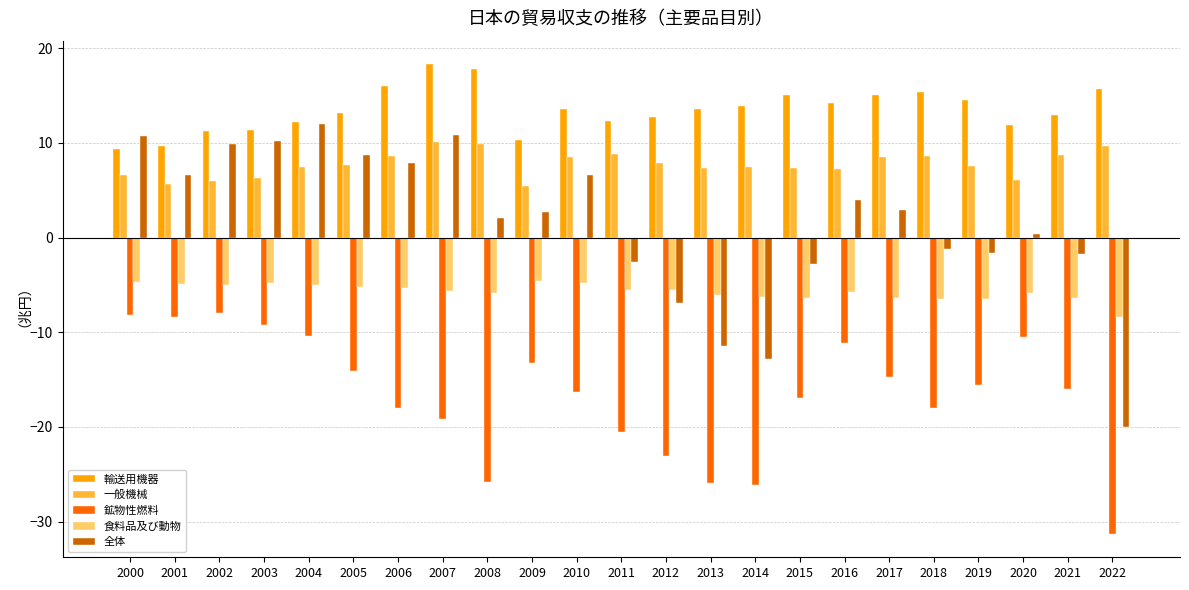

Are the bars horizontal?

No